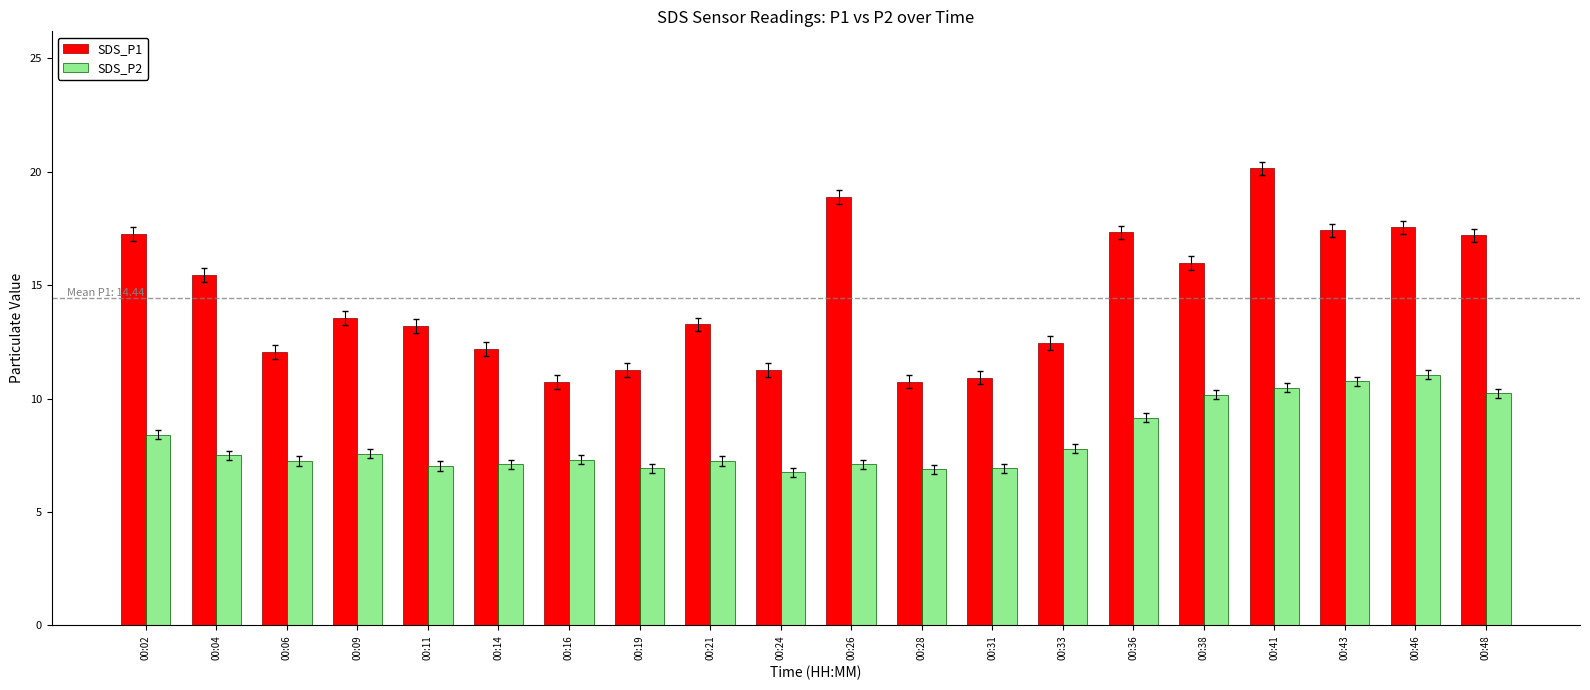

What is the average value of the SDS_P1 series?

14.4